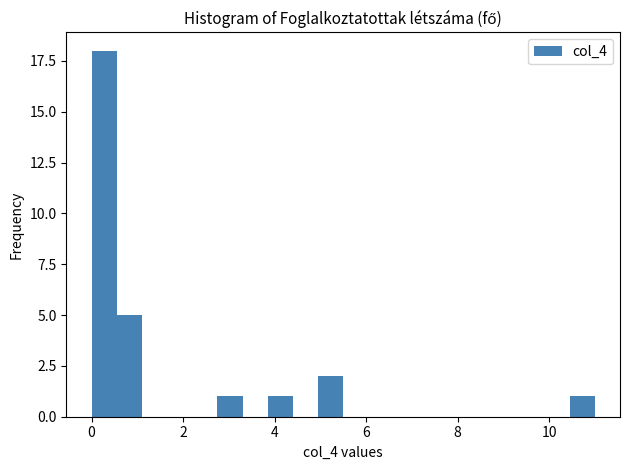

Around what value on the x-axis is the tallest bar? Give the approximate position of its centre, as read against the axis.

0.2